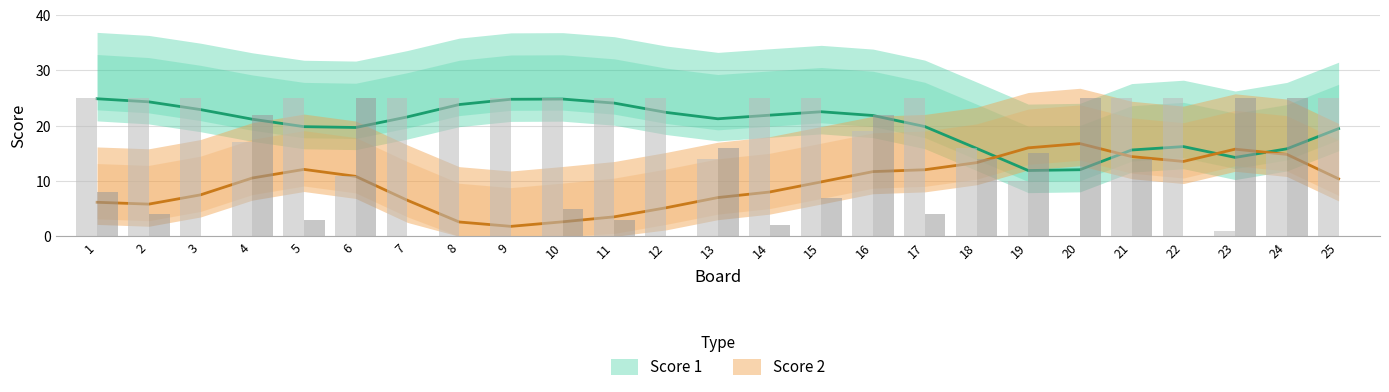

What is the value of the Score 2 bar at the 5th from the left?

3